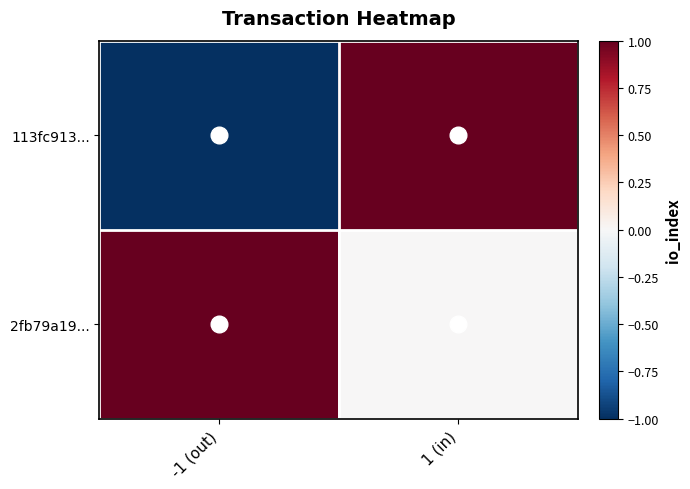

At how many categories does at least one series exceed 0?

2